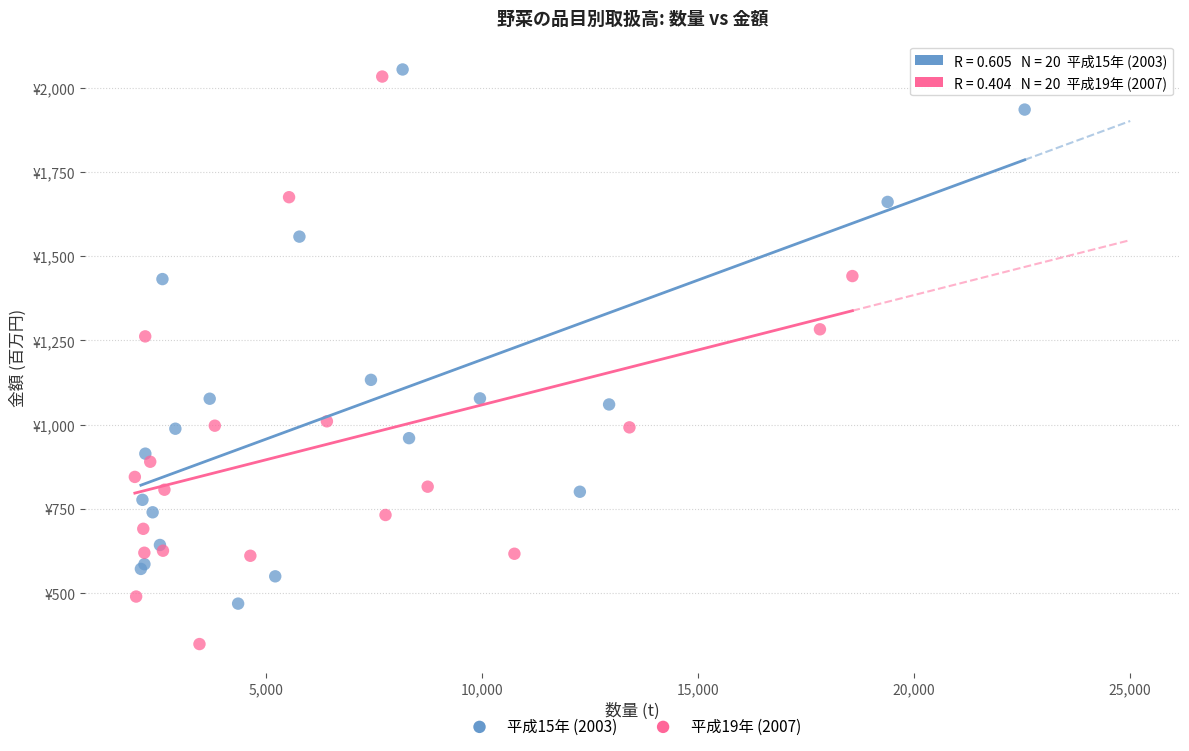

Which series has the largest Y range (max minus min)?

平成19年 (2007)